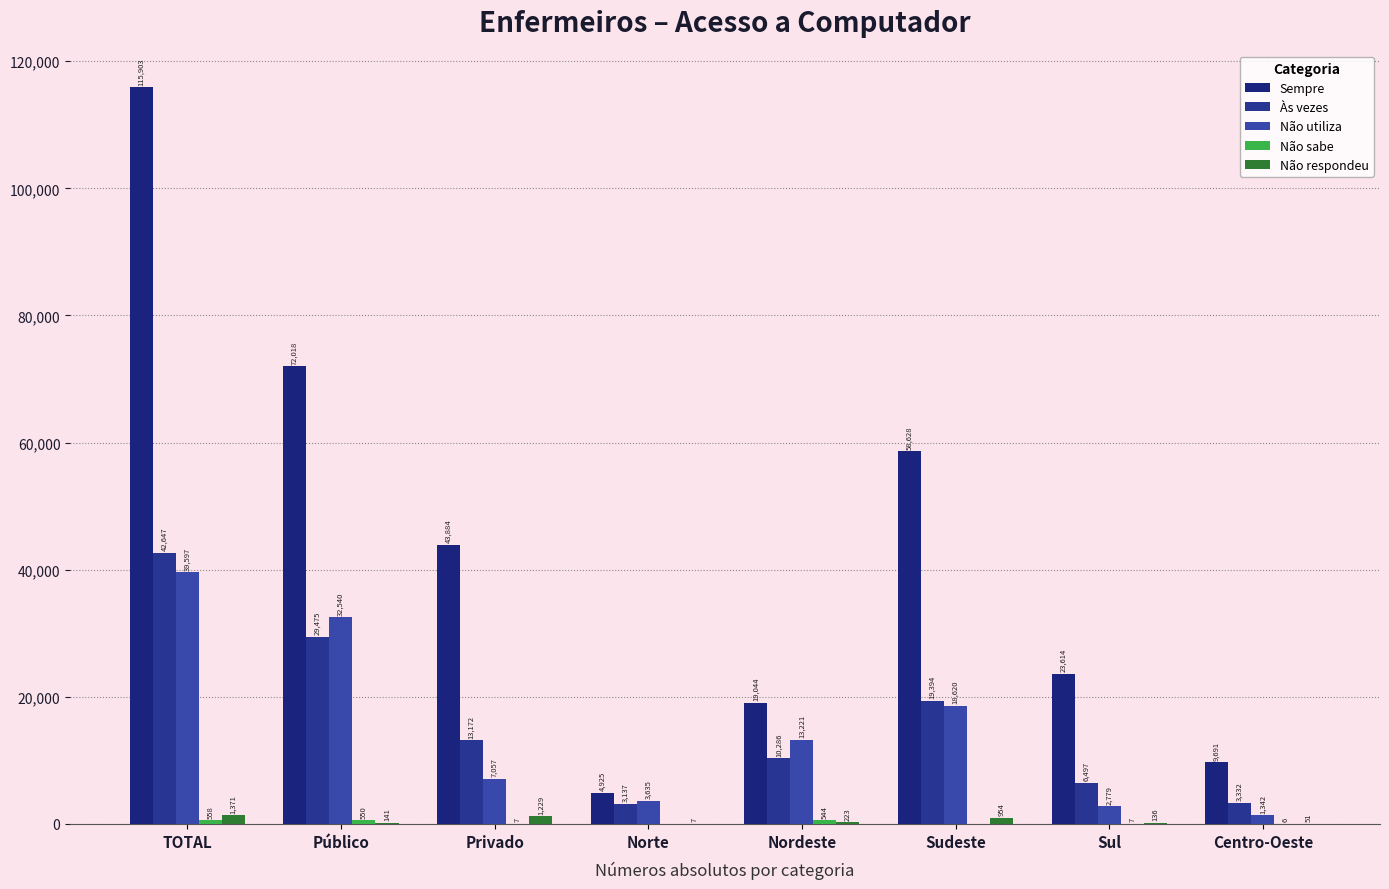

Which has a higher value, TOTAL or Centro-Oeste?

TOTAL